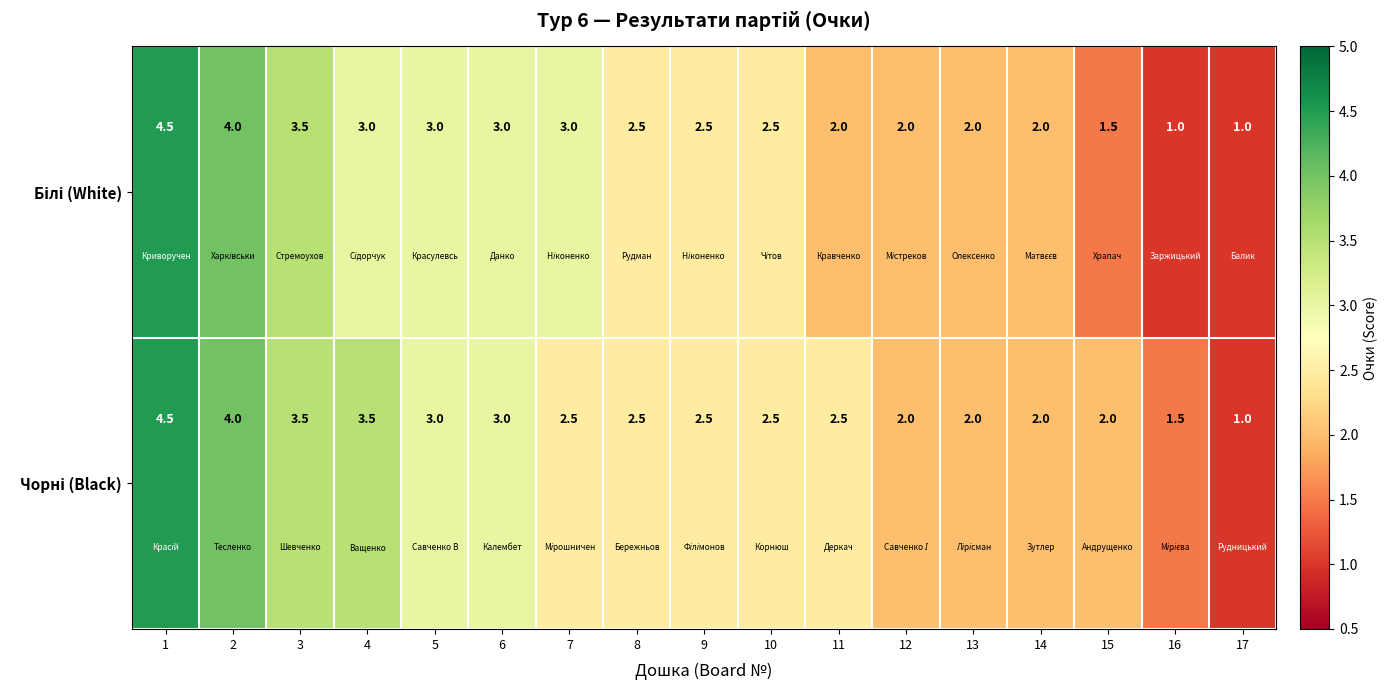

What is the total value across all series at 4?

6.5